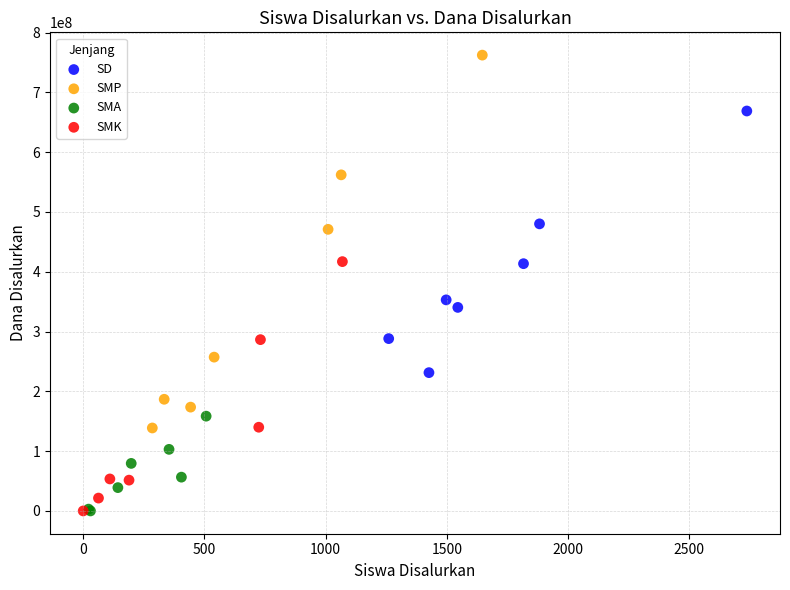

Which series has the largest Y range (max minus min)?

SMP